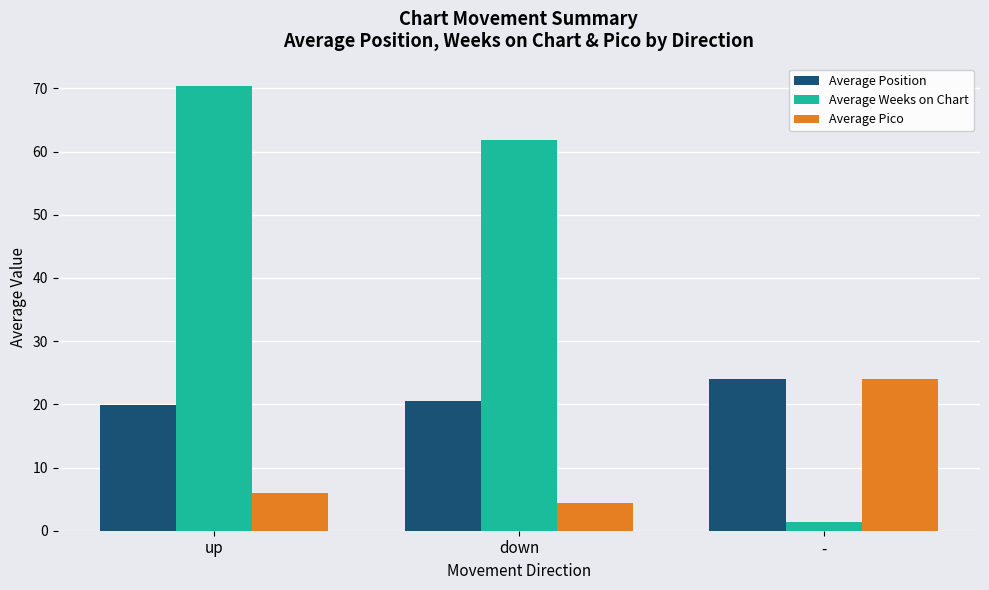

How many categories are shown in the chart?

3